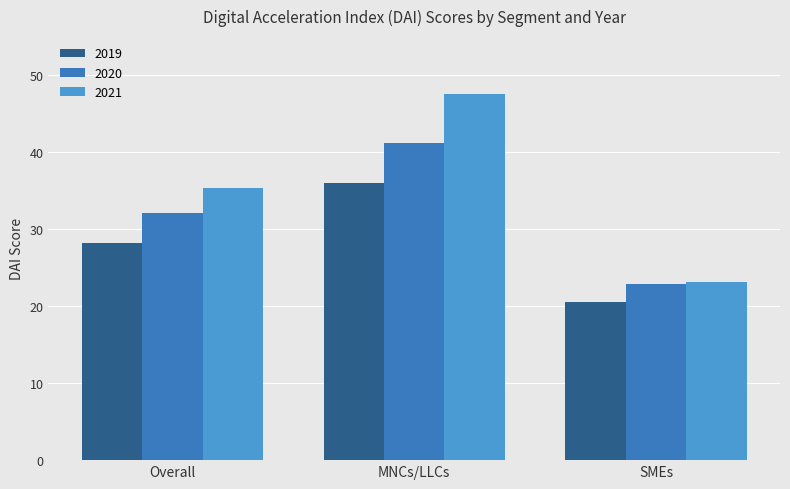

What is the average value of the 2021 series?

35.3